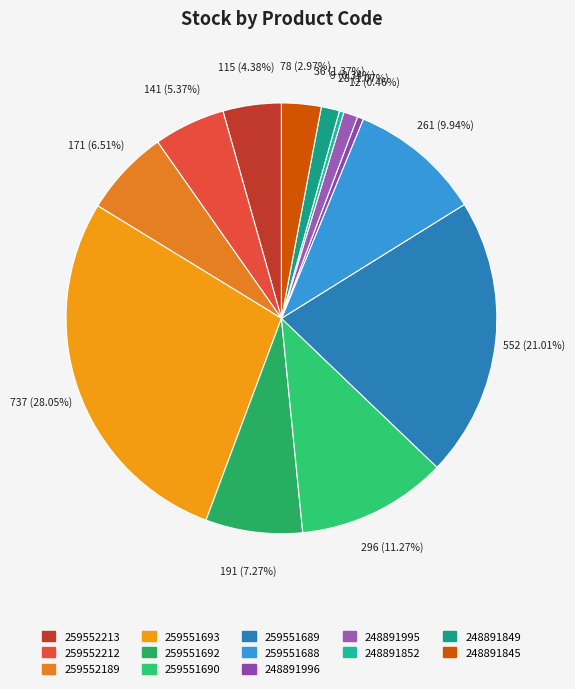

How many segments does this pie chart have?

13